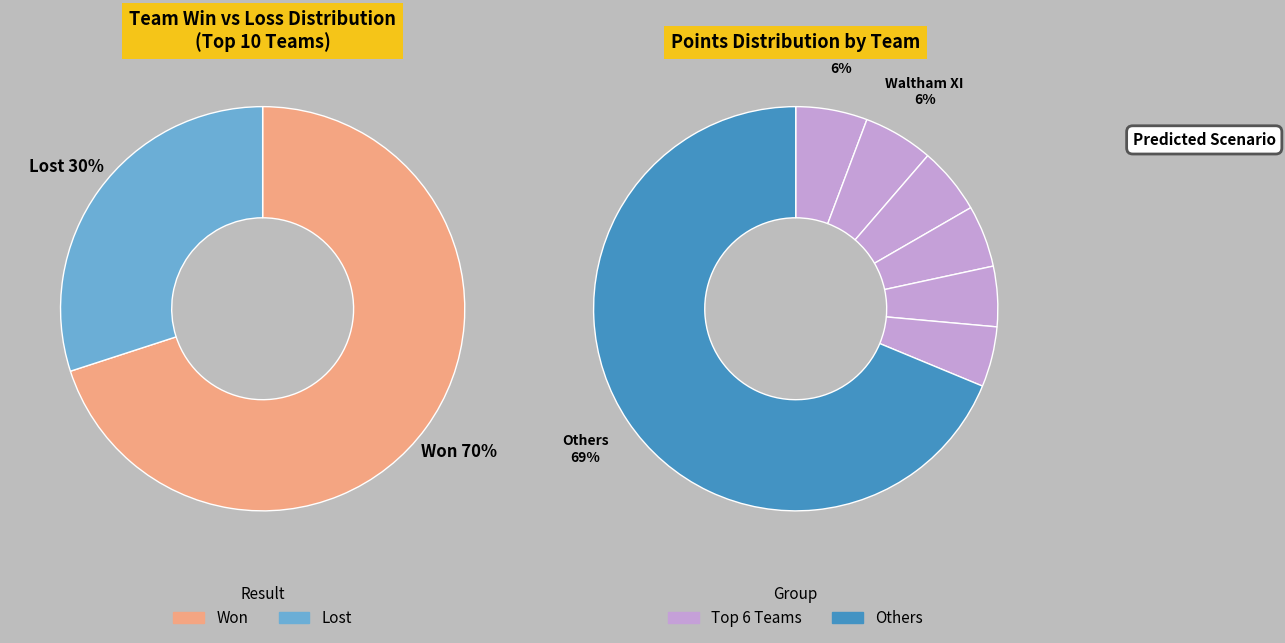

Do Billerica Boys and Acton Boxboro CC together represent more than half of the pie?

No